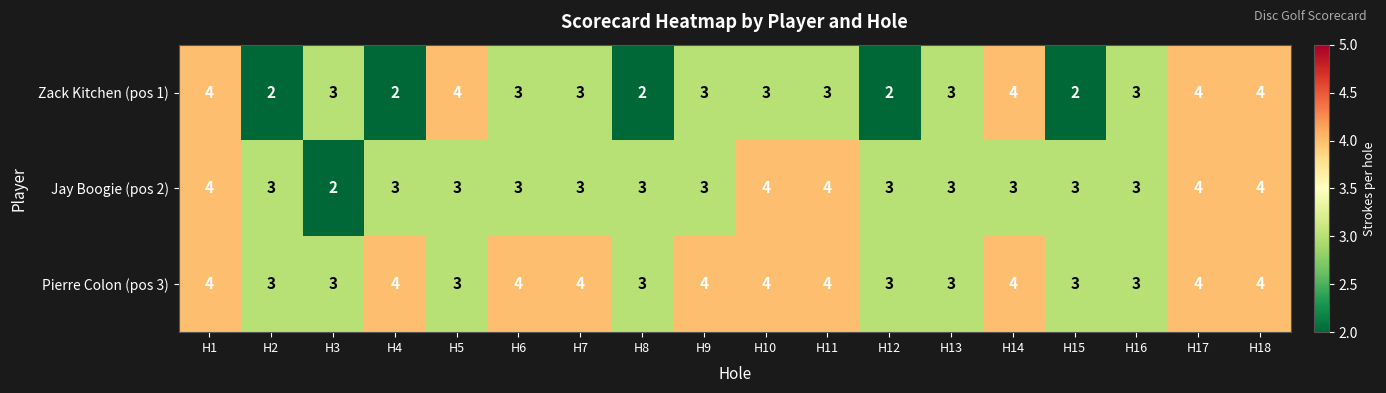

Between H5 and H16, which series saw the biggest shift?

Zack Kitchen (pos 1)